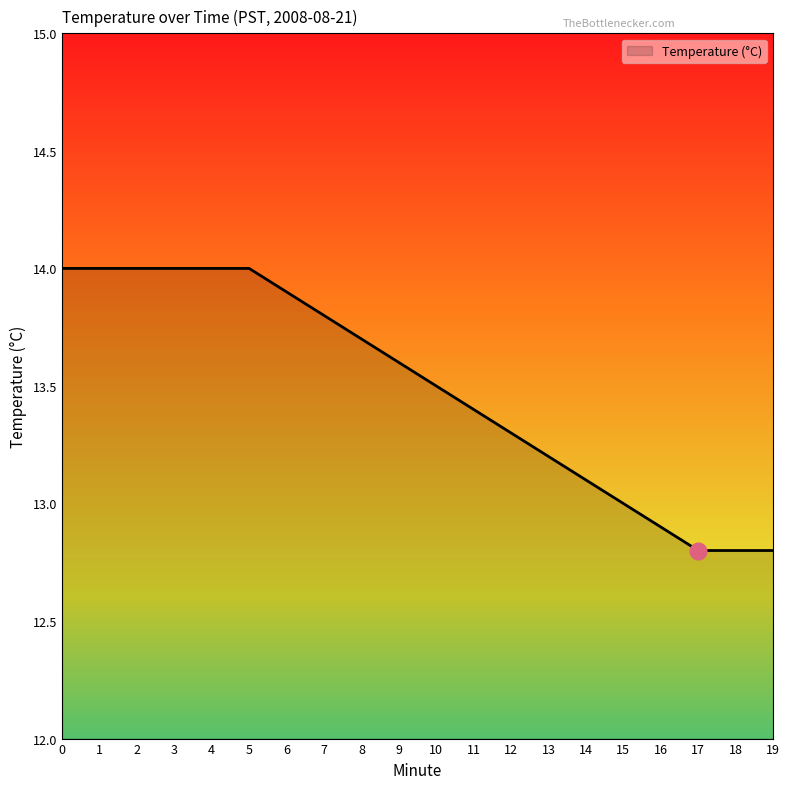

What is the ratio of the value at 5 to the value at 9?

1.0